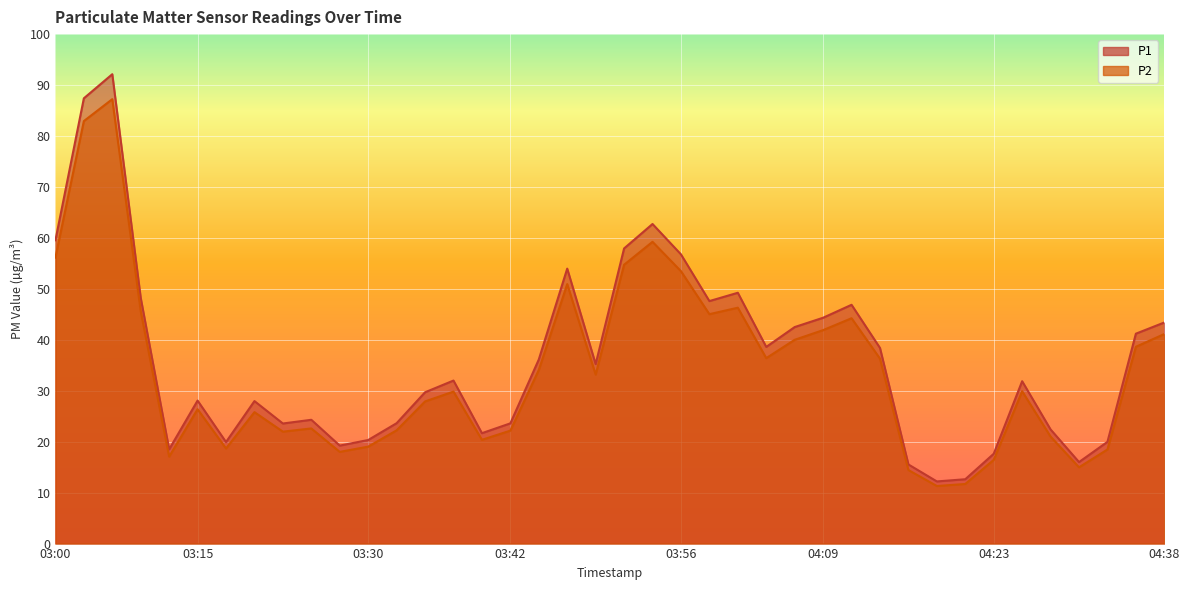

How many interior local valleys does the P2 series have?

10